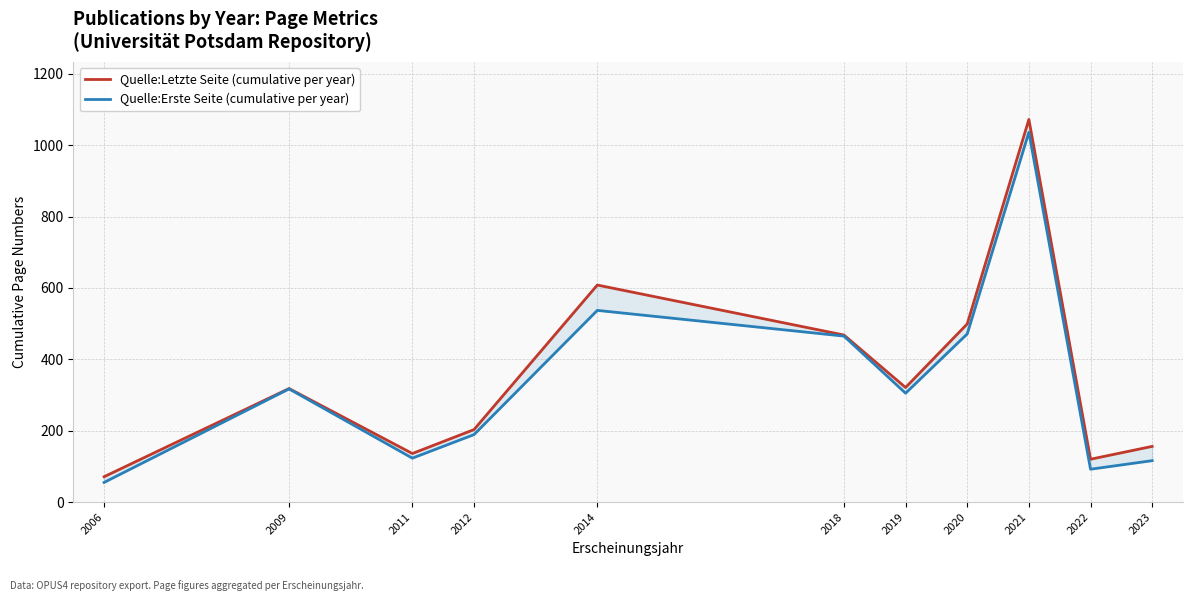

Which series changed the most between 2012 and 2018?

Quelle:Erste Seite (cumulative per year)